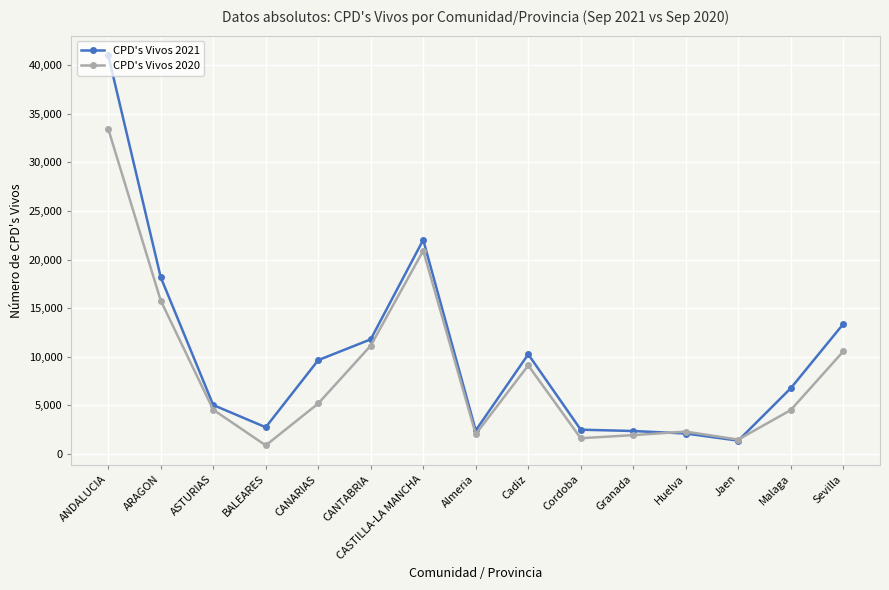

True or false: CPD's Vivos 2021 has a value of 1078 at BALEARES.

False